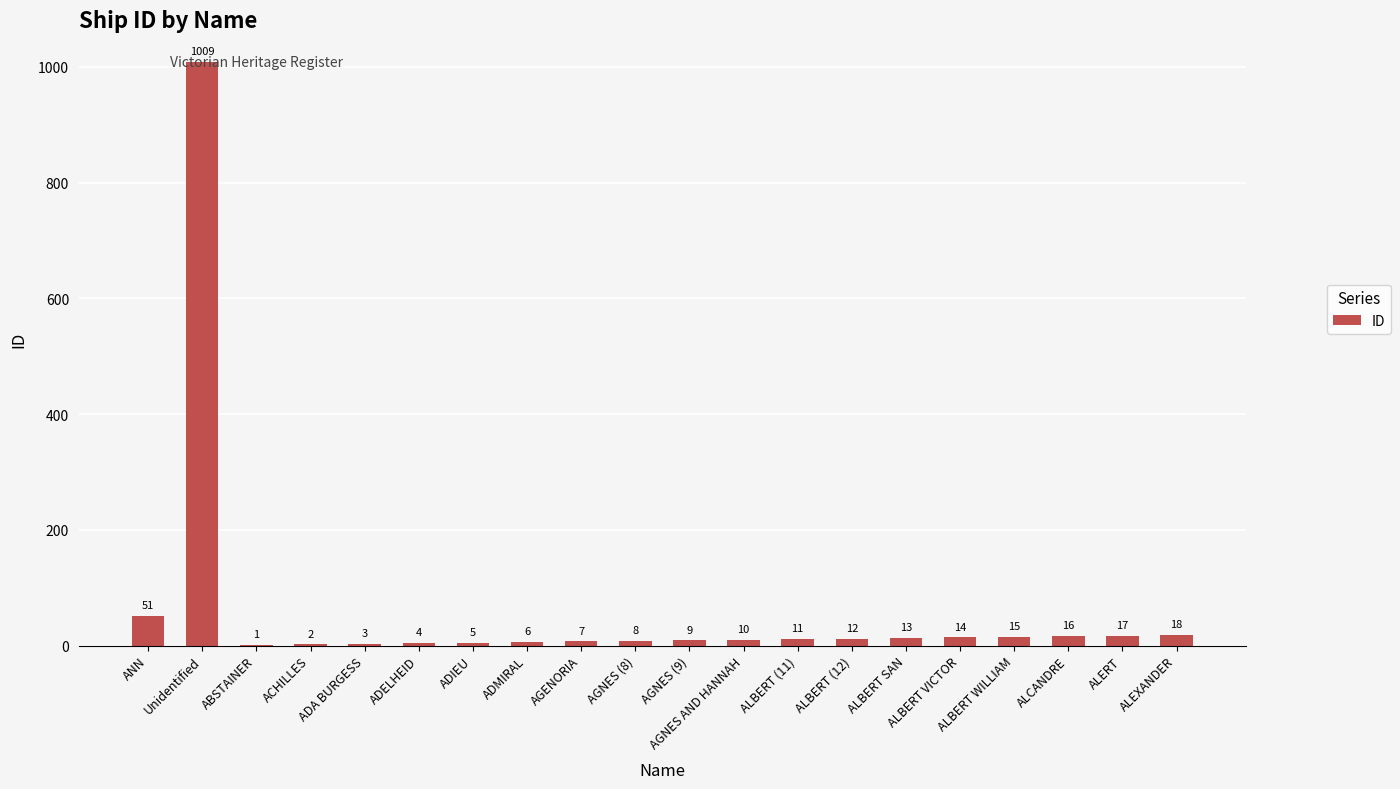

What is the change in value from AGENORIA to AGNES AND HANNAH?

+3